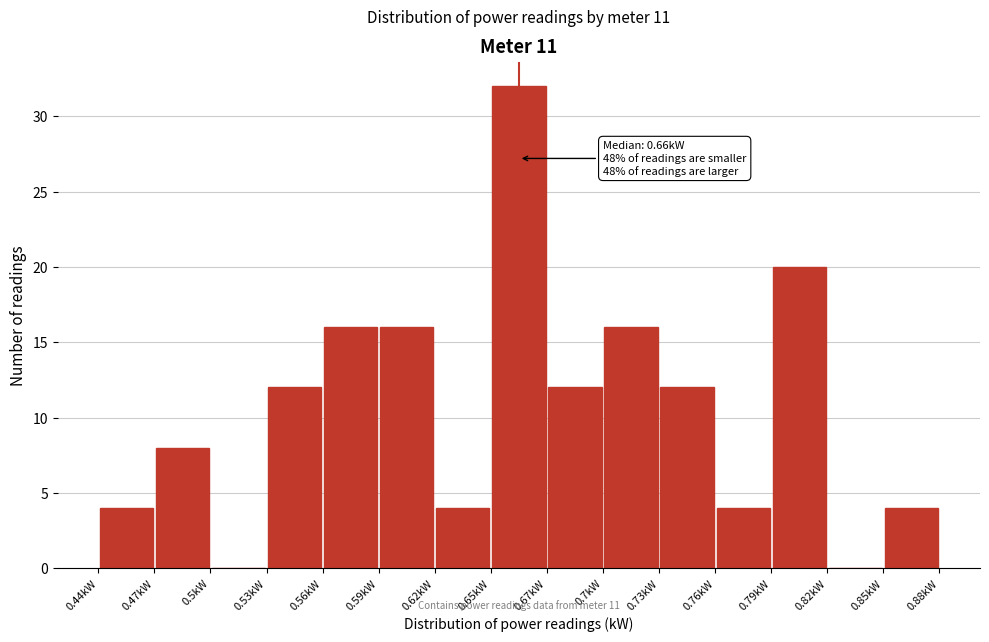

Which range on the x-axis has the tallest bar?

0.645 to 0.675